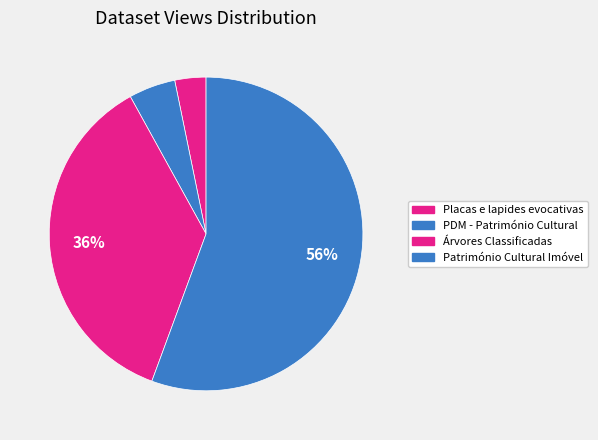

The Árvores Classificadas slice represents 36% of the pie. True or false?

True